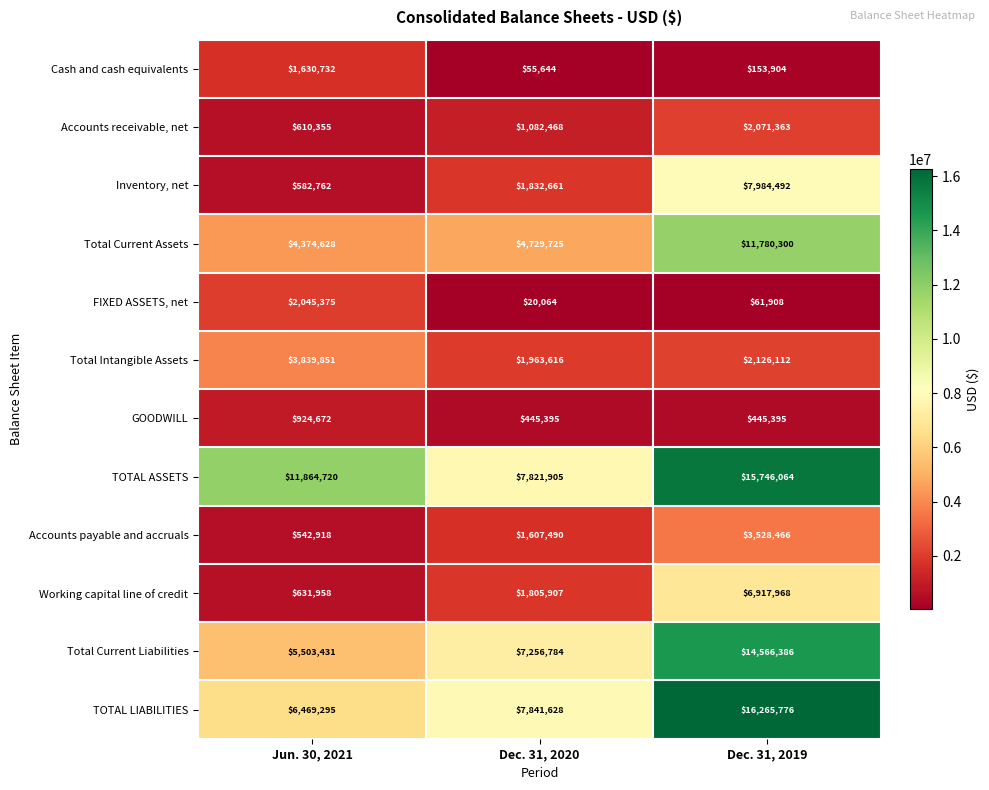

Is it true that Working capital line of credit equals 4178326 at Dec. 31, 2019?

False